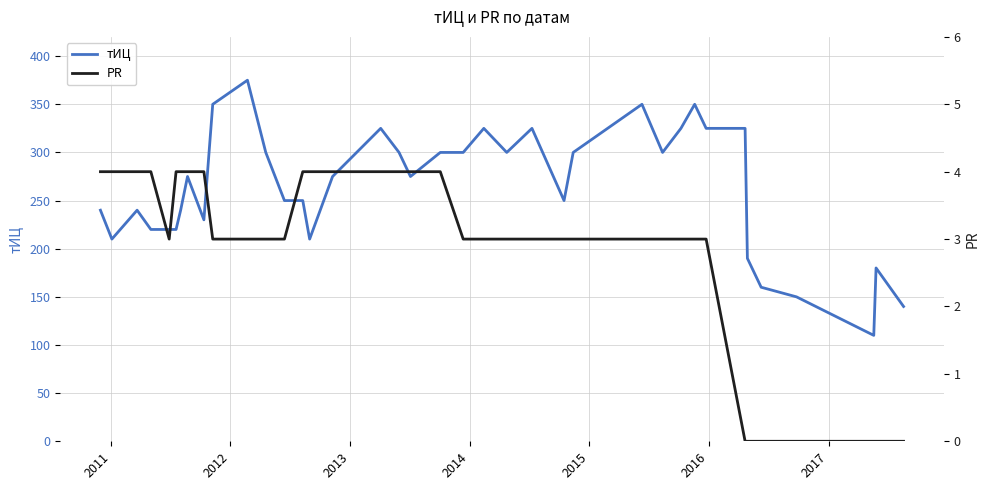

True or false: тИЦ and PR intersect in this chart.

False